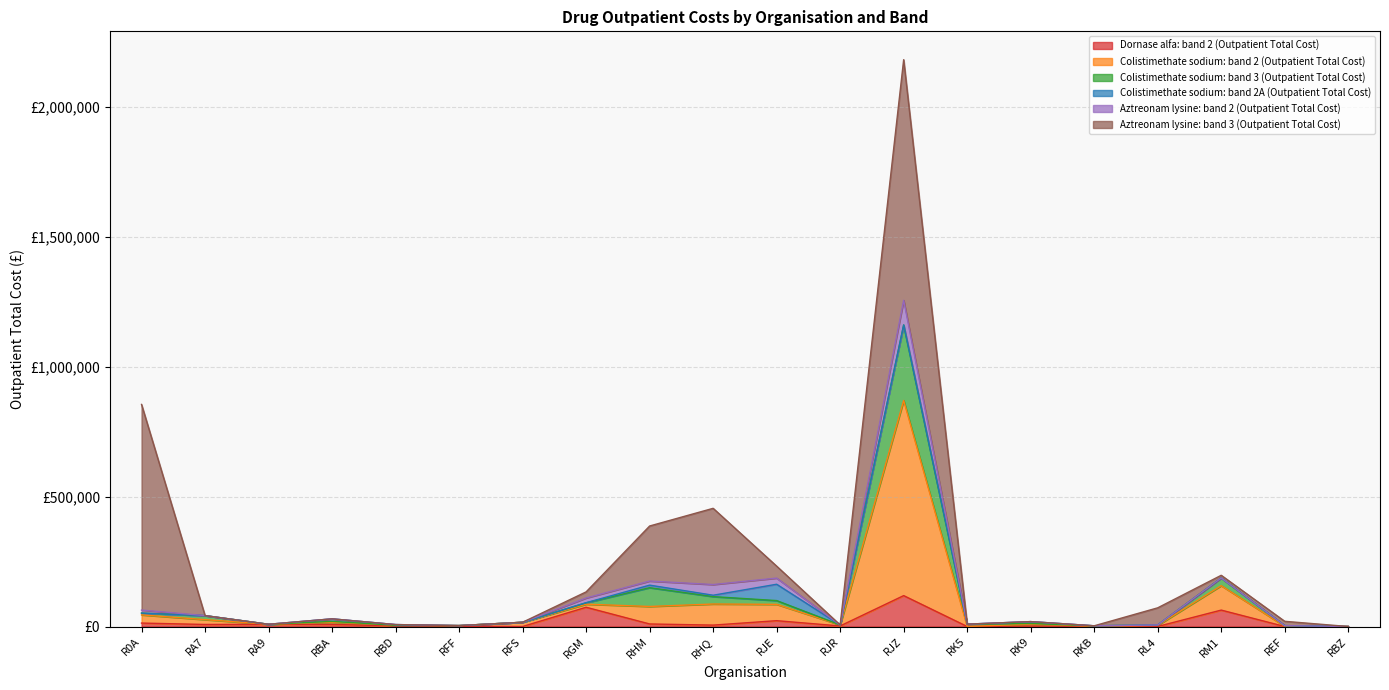

Is the value of Colistimethate sodium: band 3 (Outpatient Total Cost) at RL4 greater than the value of Dornase alfa: band 2 (Outpatient Total Cost) at RA7?

No